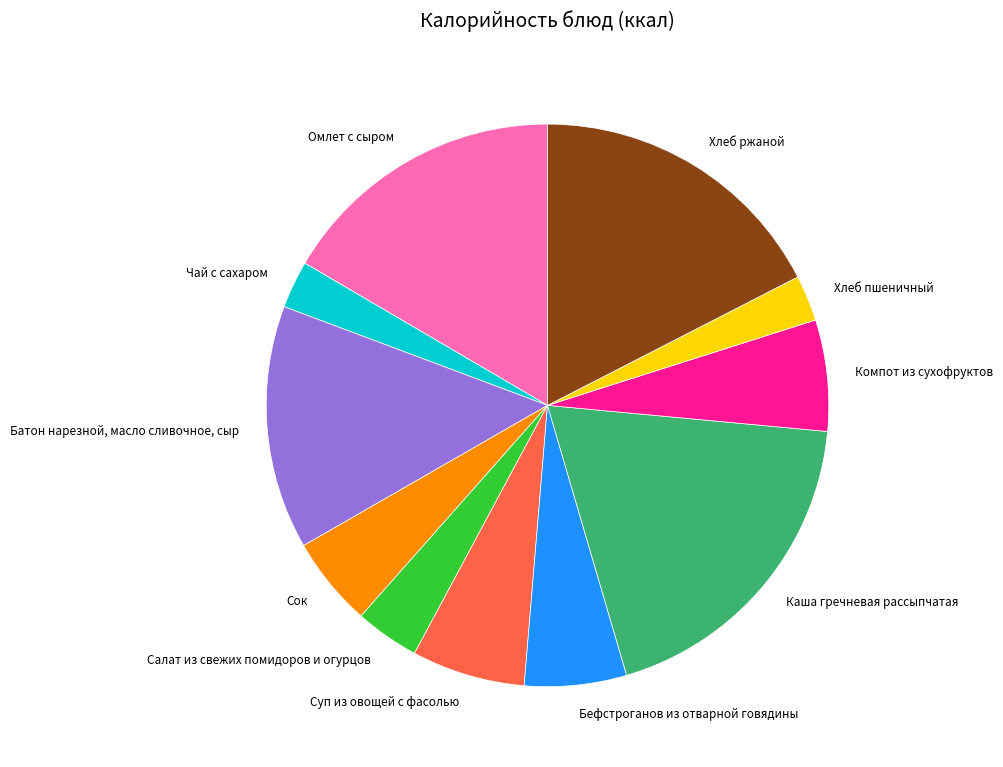

The Каша гречневая рассыпчатая slice represents 19% of the pie. True or false?

True